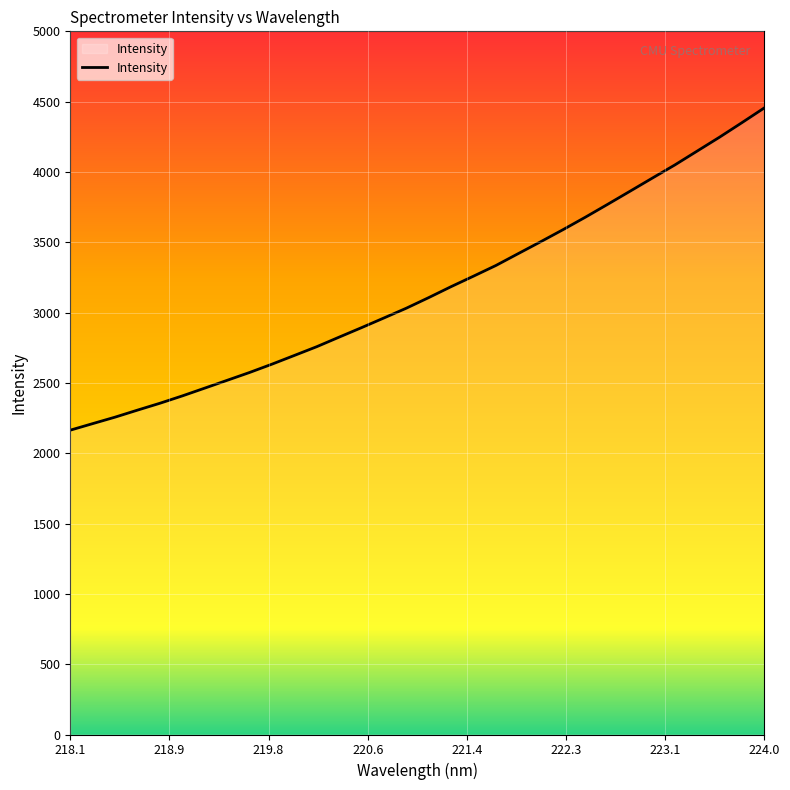

What is the greatest value displayed?

4455.5